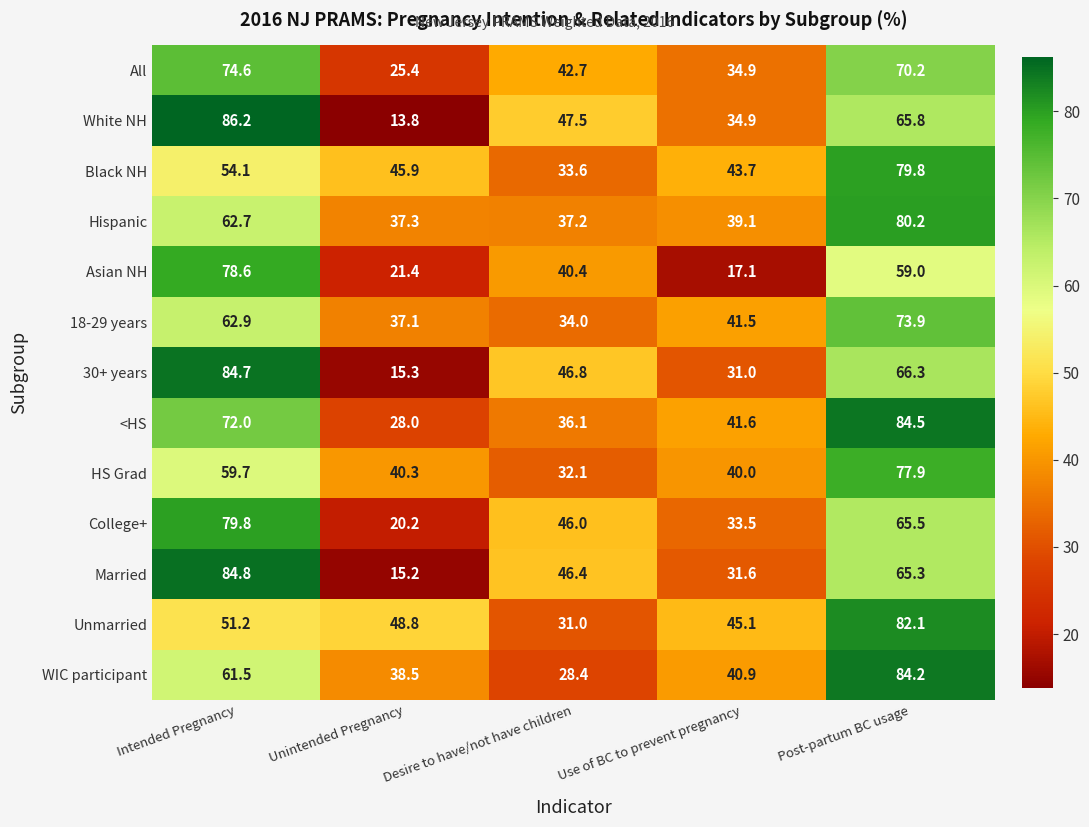

How many values in the Unmarried series are below 48?

2